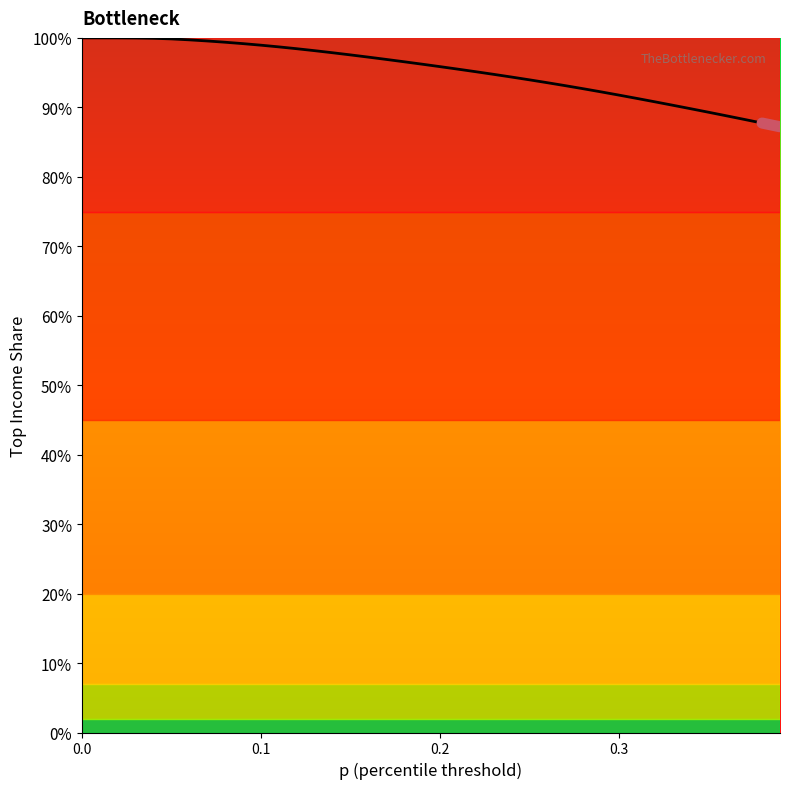

What is the maximum value shown in the chart?

1.0